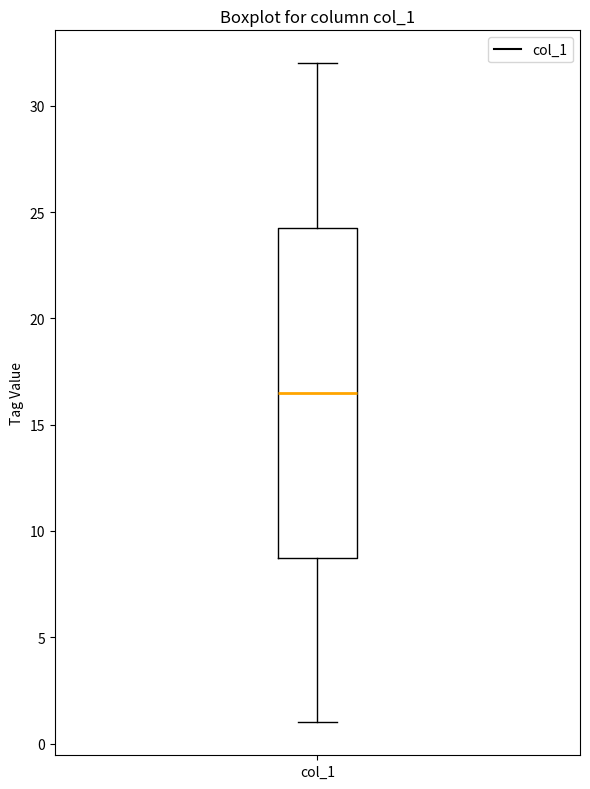

Transcribe this box plot: give where the median line is, the range the box spans, and where the two whiskers end, as read against the y-axis. The values are not printed on the chart, so give them approximately, as read against the axis.

median 16.5, box 9.0 to 24.5, whiskers 1.0 to 32.0